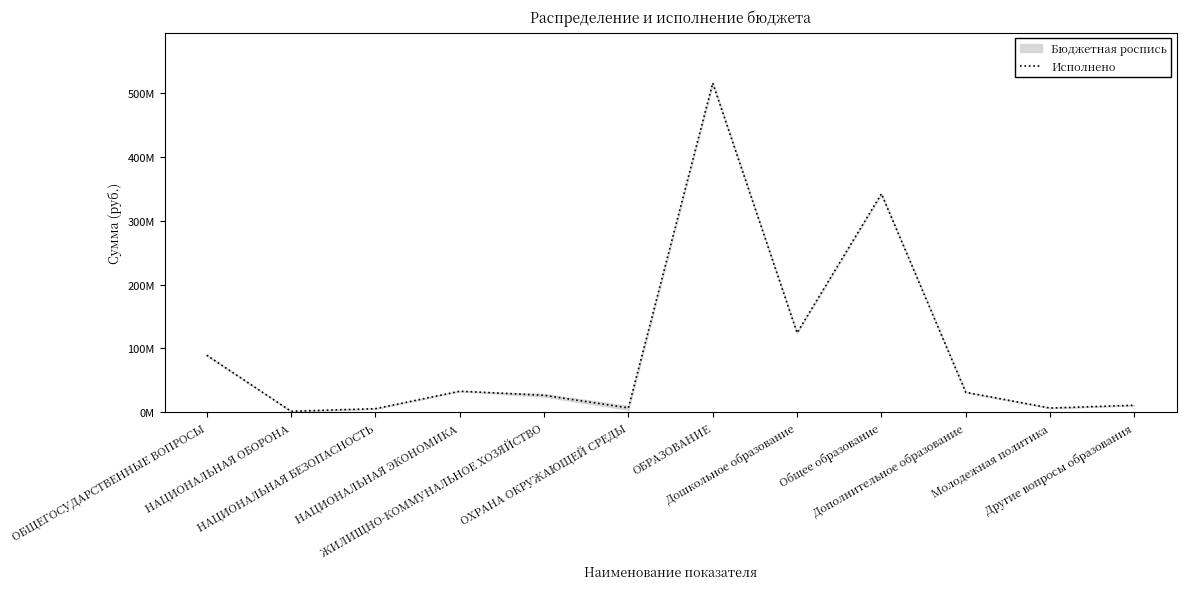

Rank the categories by value from lowest to highest.

НАЦИОНАЛЬНАЯ ОБОРОНА, НАЦИОНАЛЬНАЯ БЕЗОПАСНОСТЬ, Молодежная политика, ОХРАНА ОКРУЖАЮЩЕЙ СРЕДЫ, Другие вопросы образования, ЖИЛИЩНО-КОММУНАЛЬНОЕ ХОЗЯЙСТВО, Дополнительное образование, НАЦИОНАЛЬНАЯ ЭКОНОМИКА, ОБЩЕГОСУДАРСТВЕННЫЕ ВОПРОСЫ, Дошкольное образование, Общее образование, ОБРАЗОВАНИЕ